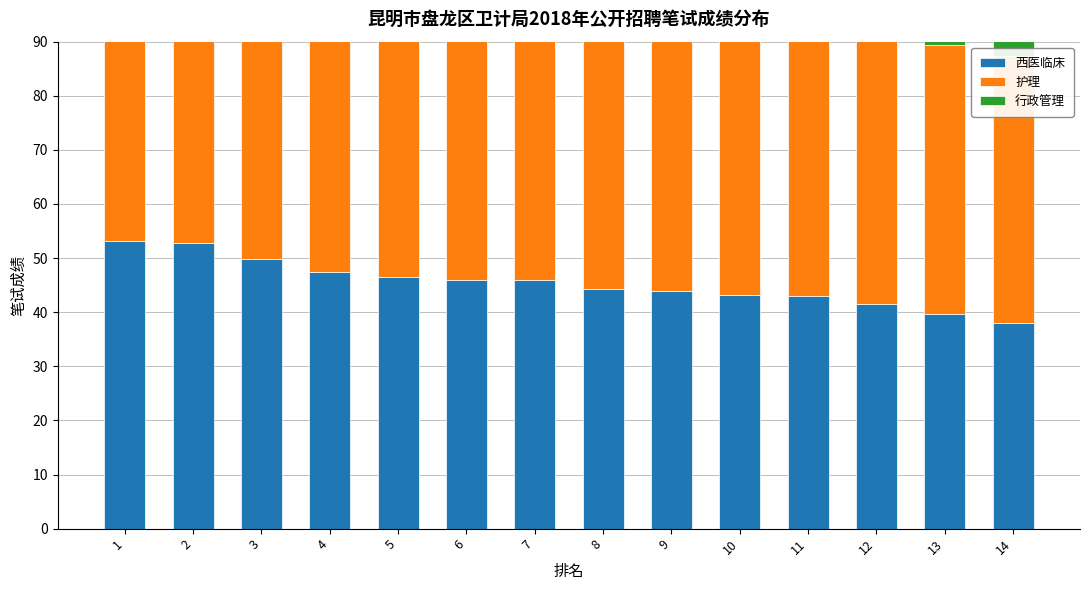

Reading right to left, what are all the values shown in this chart?

西医临床: 38.0	39.7	41.5	43.0	43.2	43.9	44.2	46.0	46.0	46.5	47.5	49.8	52.8	53.2
护理: 49.4	49.6	49.6	50.6	50.8	51.1	52.4	52.8	54.2	54.8	58.5	59.5	62.2	69.4
行政管理: 28.4	29.8	31.0	32.5	33.8	35.0	36.2	37.4	38.9	40.5	42.1	43.8	45.2	48.5